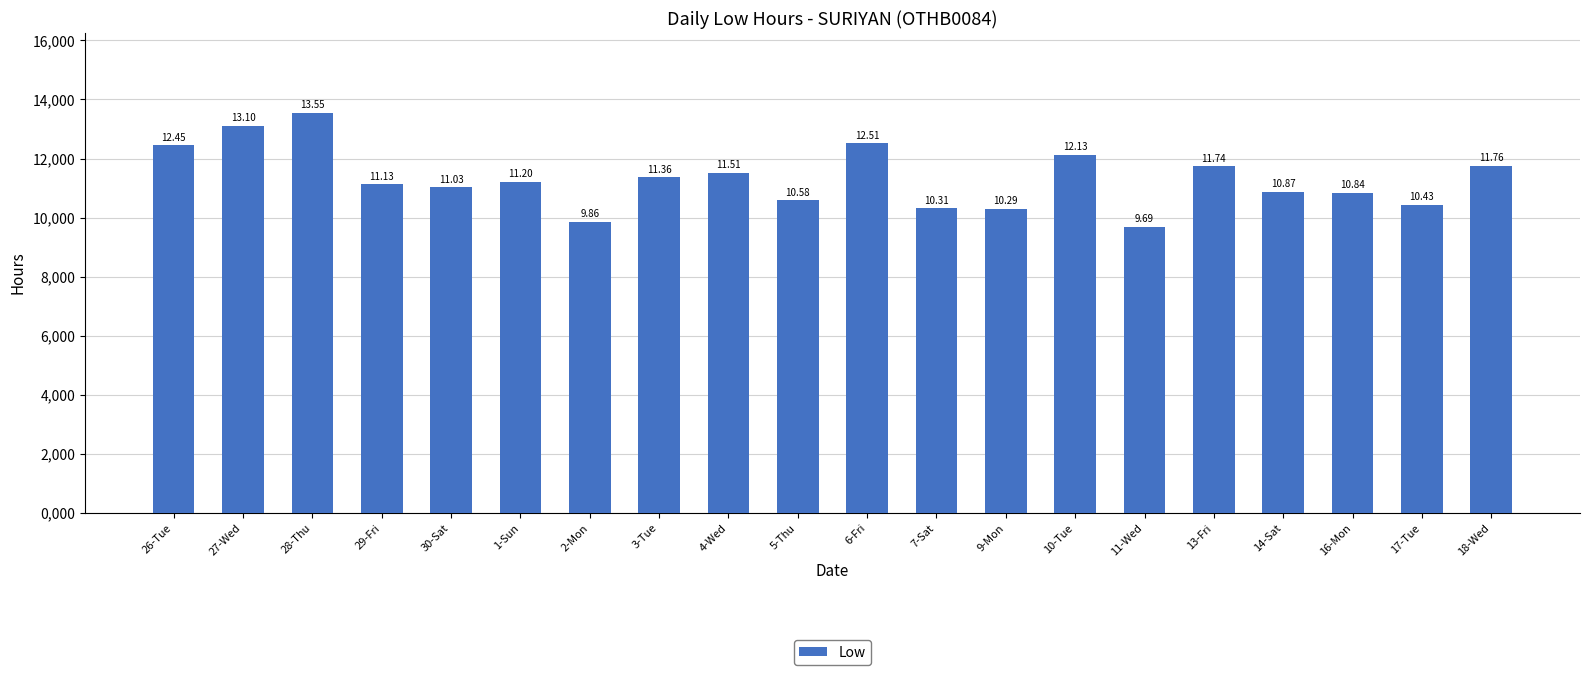

List the labels in order of value, smallest first.

11-Wed, 2-Mon, 9-Mon, 7-Sat, 17-Tue, 5-Thu, 16-Mon, 14-Sat, 30-Sat, 29-Fri, 1-Sun, 3-Tue, 4-Wed, 13-Fri, 18-Wed, 10-Tue, 26-Tue, 6-Fri, 27-Wed, 28-Thu